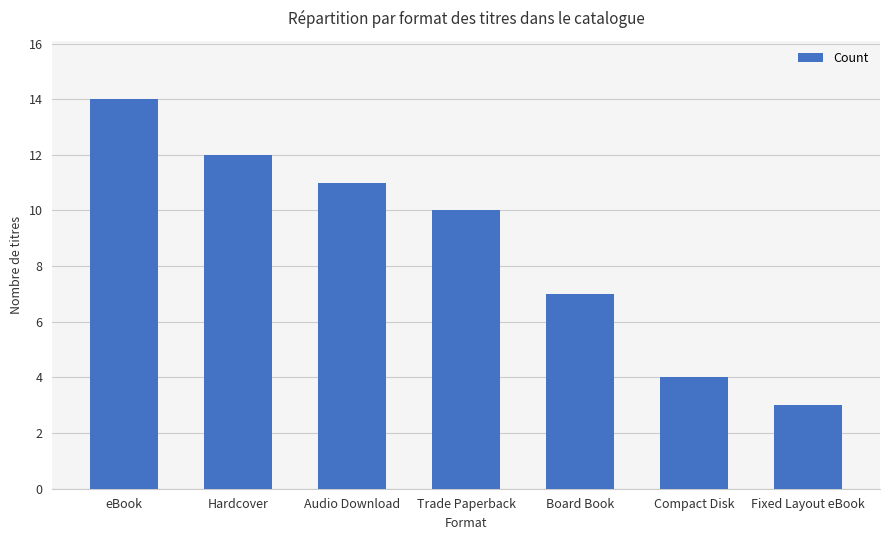

True or false: the data shows 10 at Trade Paperback.

True